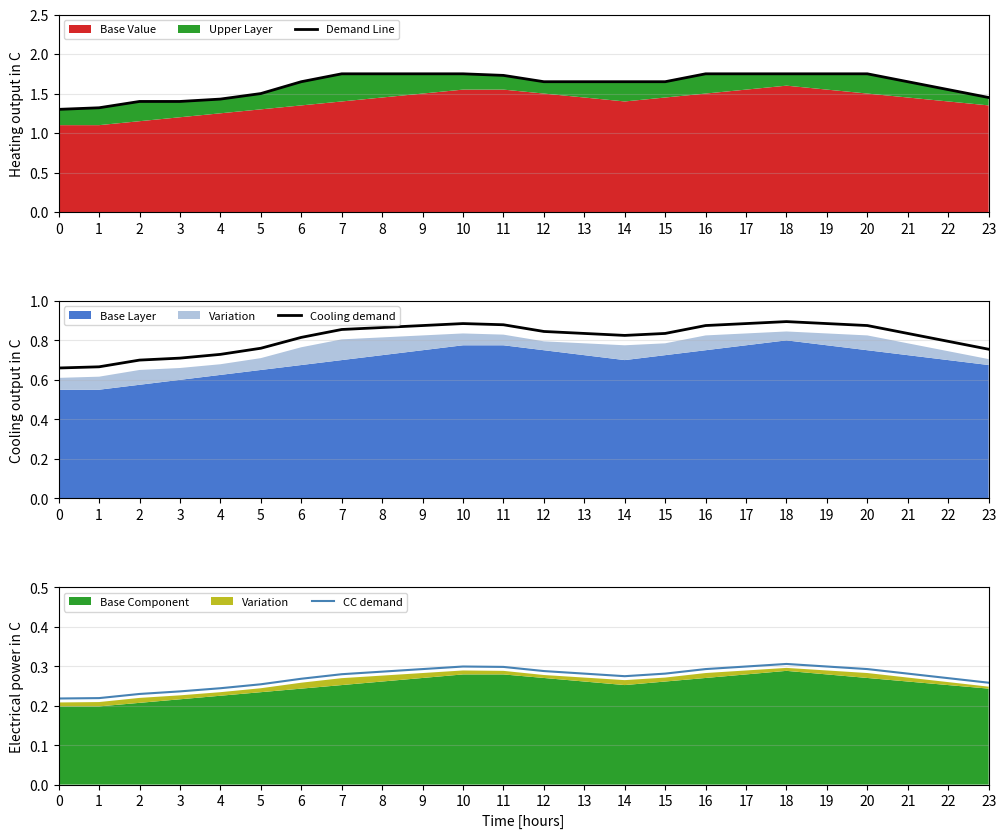

What is the sum of all Cooling demand values?

19.5